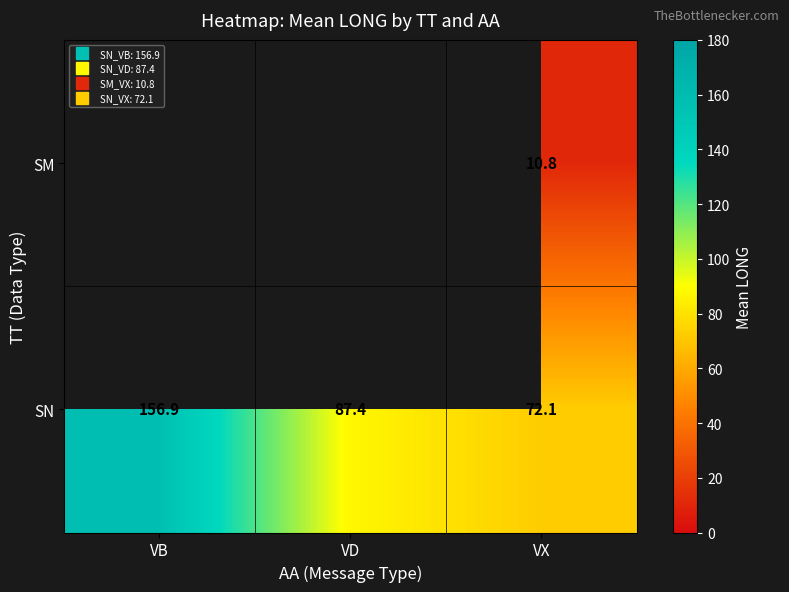

Which category has the lowest value across all series?

VX